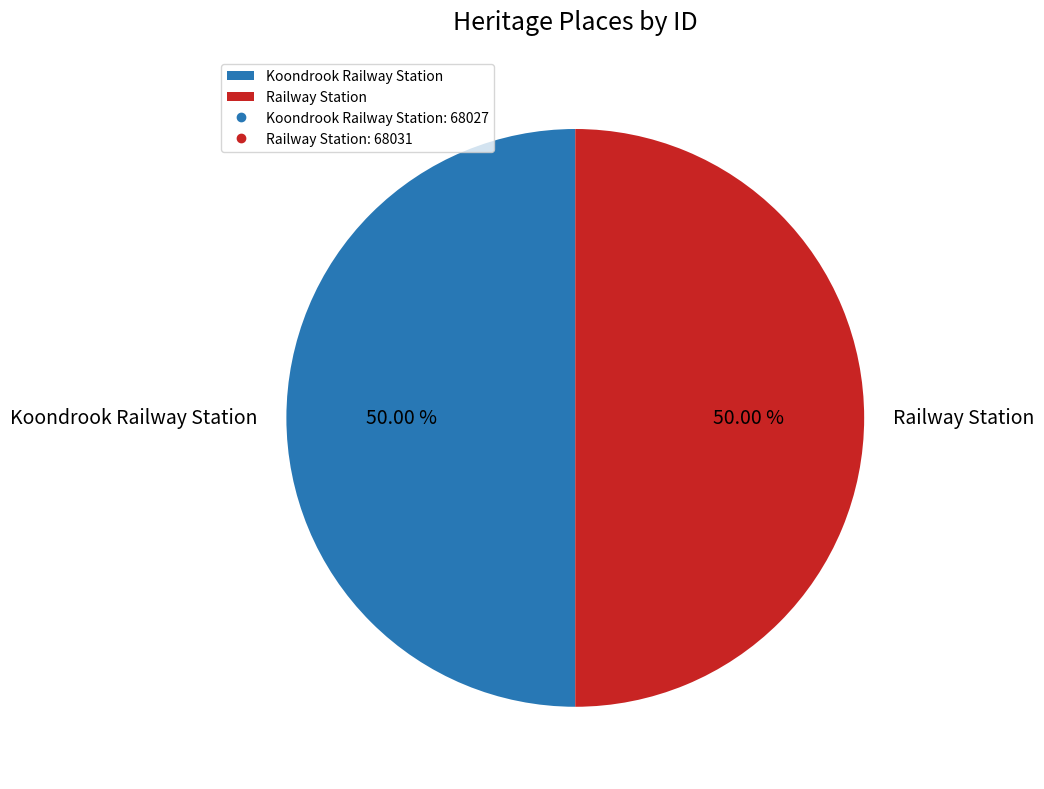

Is the sum of Koondrook Railway Station and Railway Station greater than half?

Yes